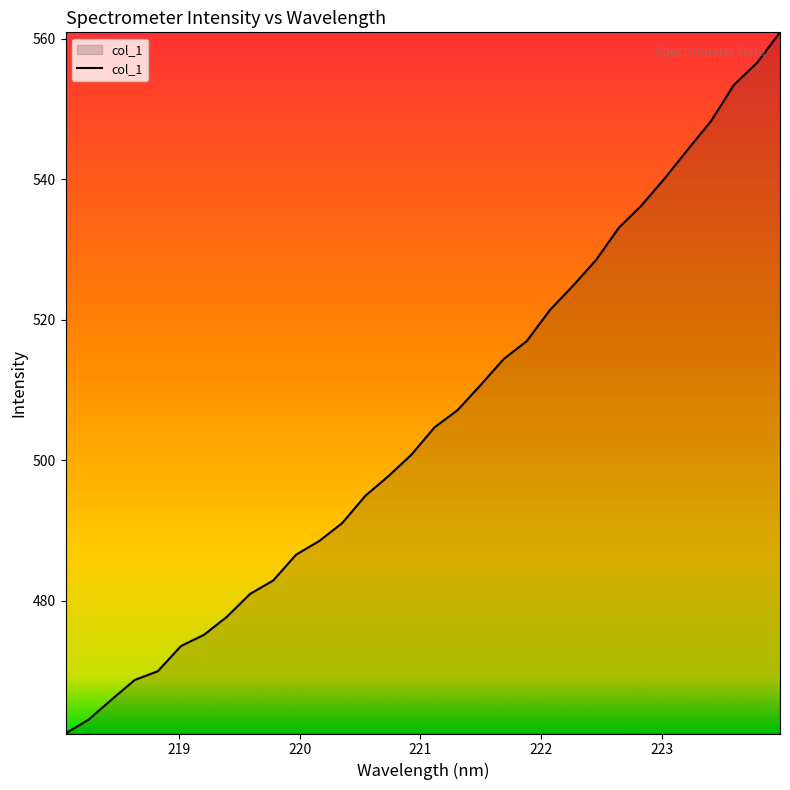

What is the difference between the maximum and minimum values?

99.7